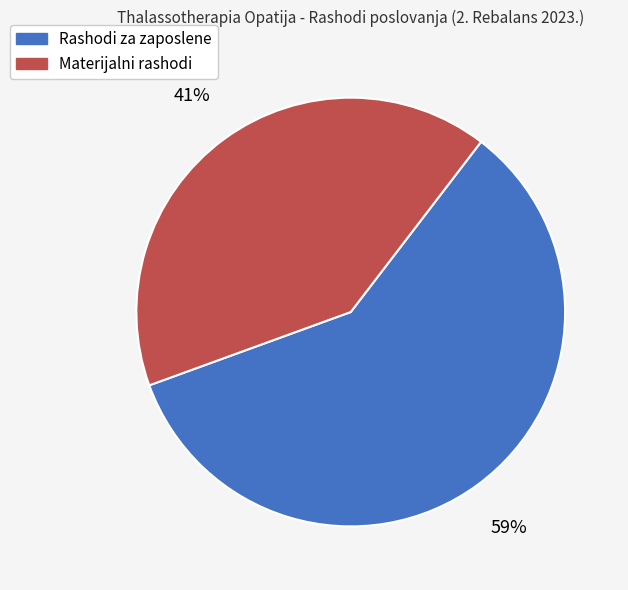

True or false: Materijalni rashodi accounts for 41% of the total.

True